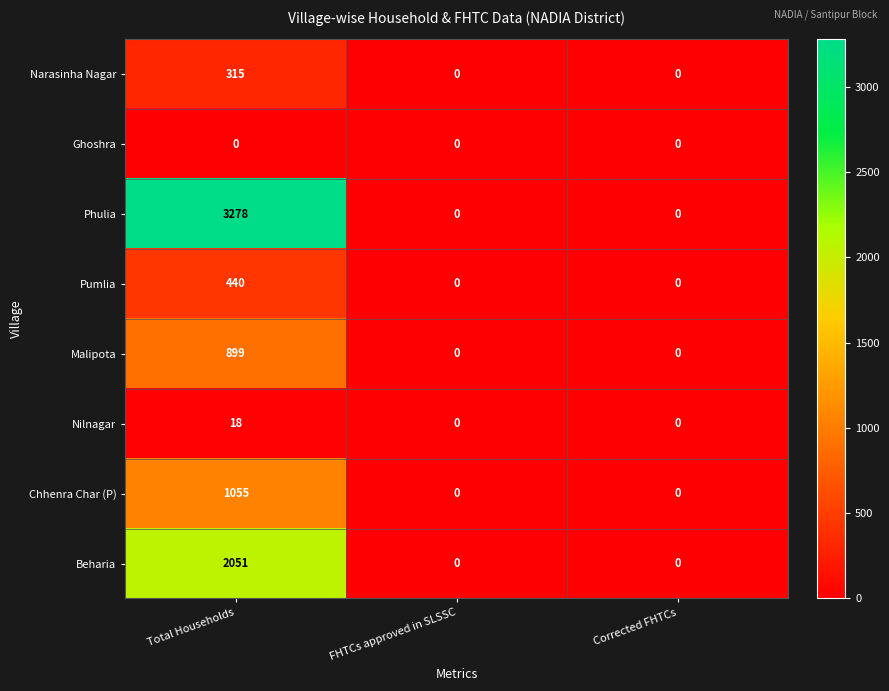

Rank the series by their maximum value, from lowest to highest.

Ghoshra, Nilnagar, Narasinha Nagar, Pumlia, Malipota, Chhenra Char (P), Beharia, Phulia